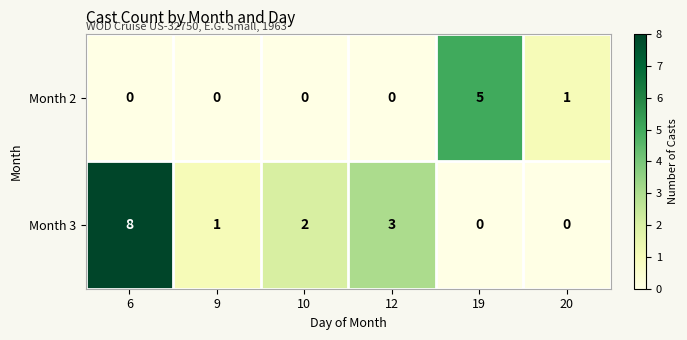

List the series in order of their peak value, lowest first.

Month 2, Month 3